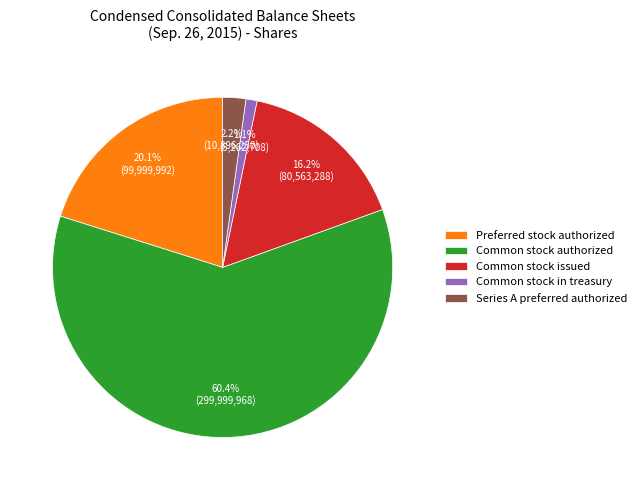

To the nearest percent, what is the difference between the largest and smallest slice percentages?

59%